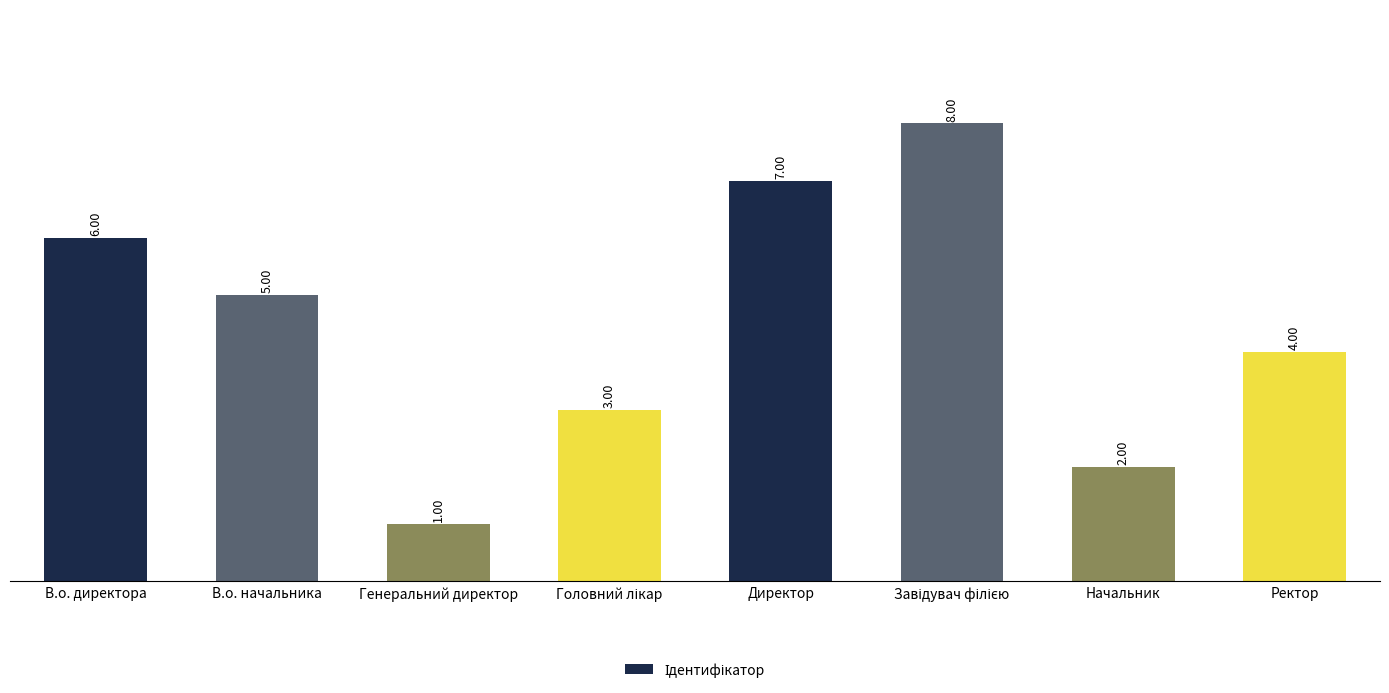

What is the maximum value shown in the chart?

8